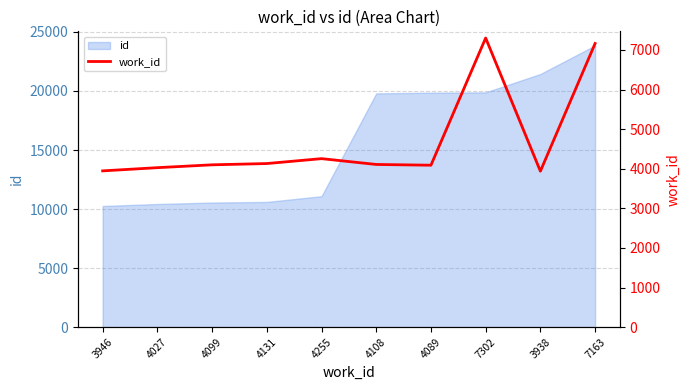

Reading left to right, what are all the values shown in this chart?

3946=3946	4027=4027	4099=4099	4131=4131	4255=4255	4108=4108	4089=4089	7302=7302	3938=3938	7163=7163